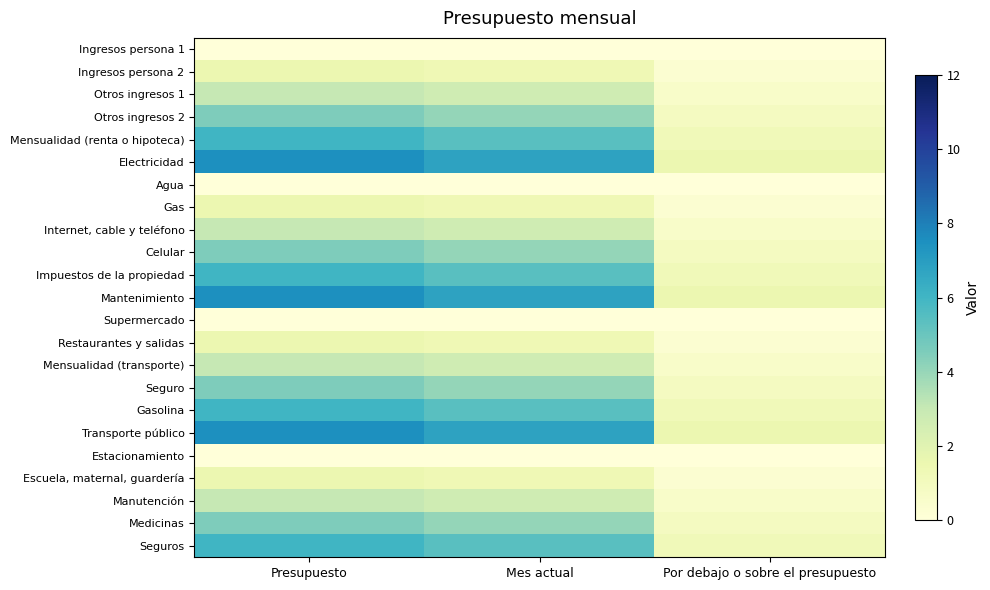

How many categories are shown in the chart?

3